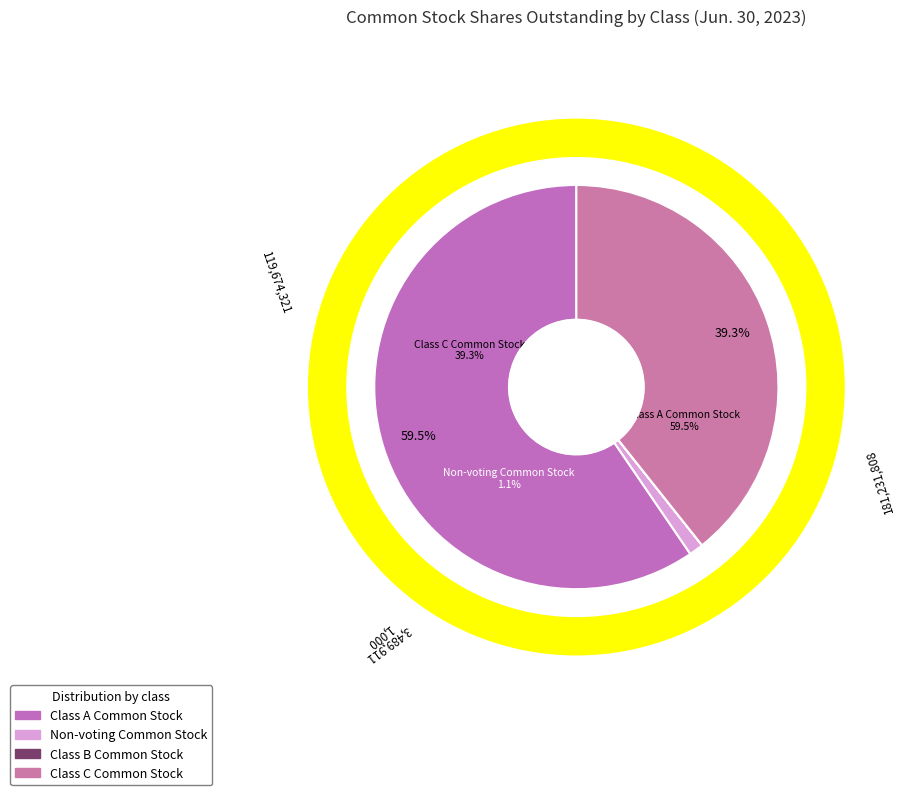

To the nearest percent, what is the combined percentage of Class A Common Stock and Non-voting Common Stock?

61%